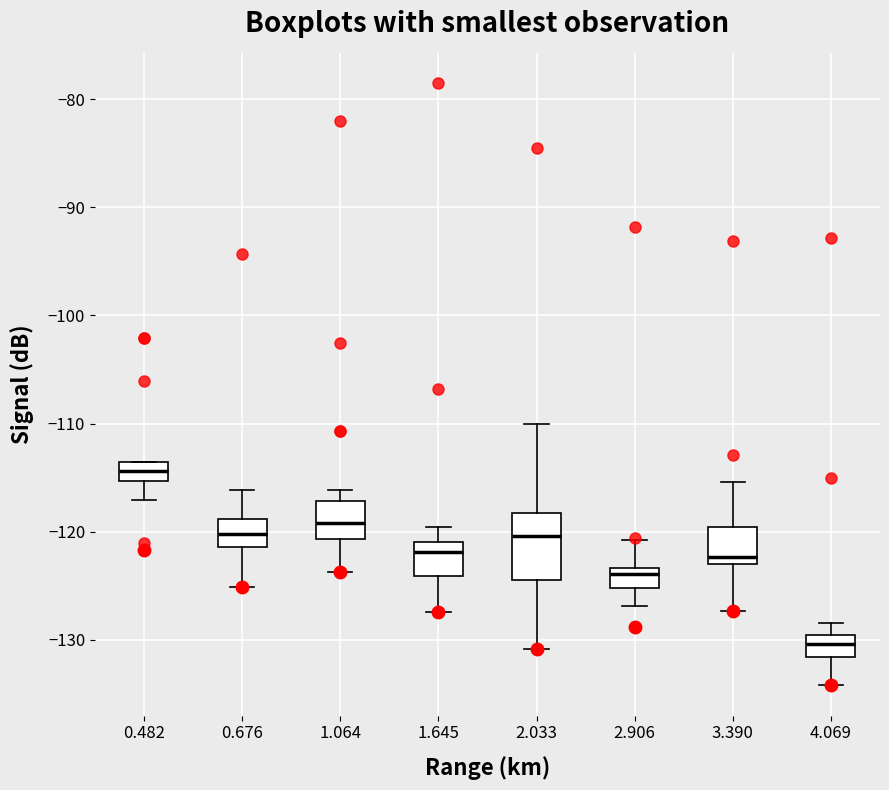

Which box's median line is the lowest?

4.069